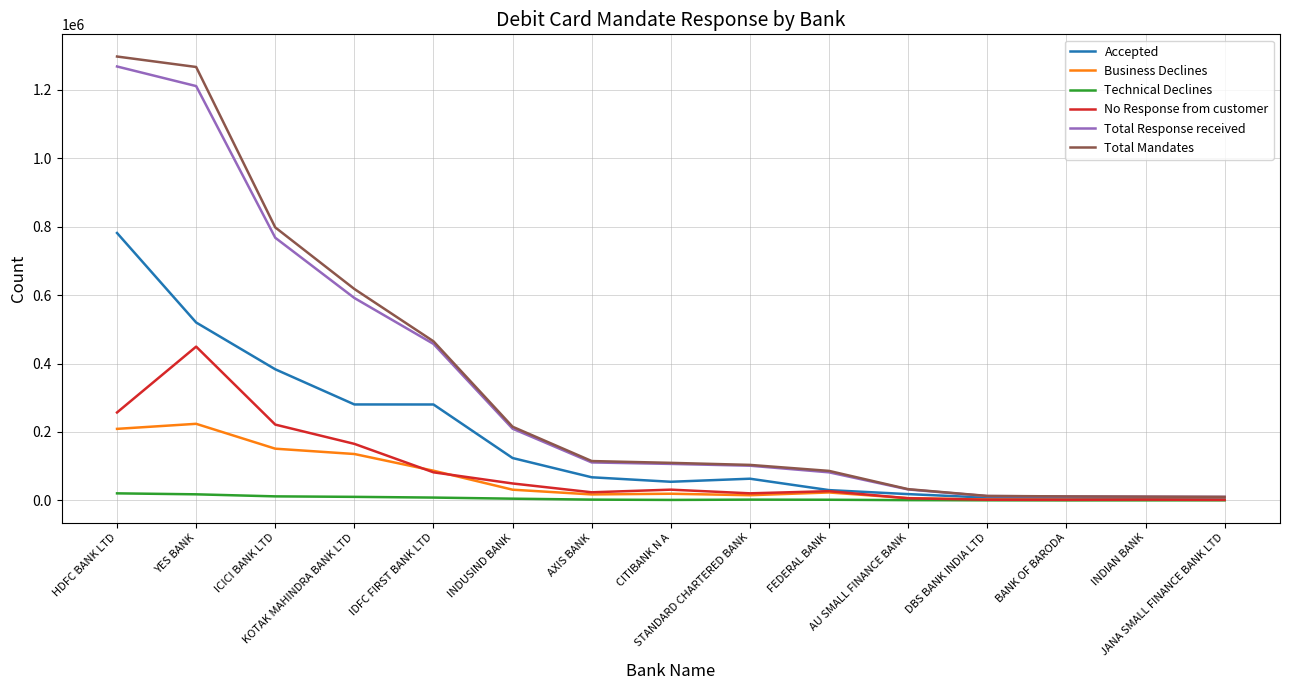

What is the highest value of the Business Declines series?

223901